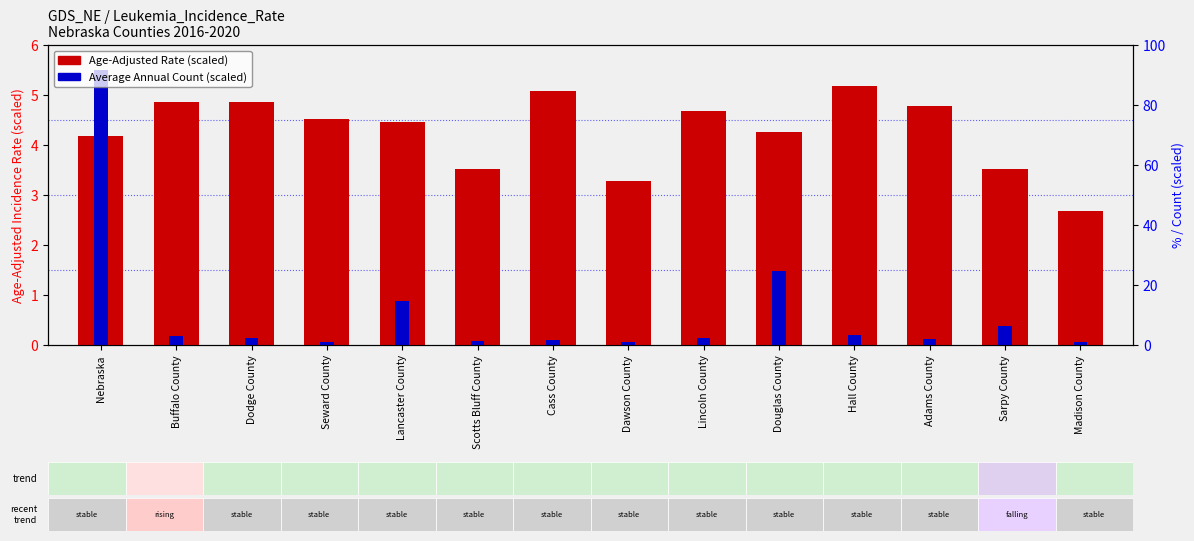

The value of Average Annual Count (scaled) at Douglas County is 1.5. True or false?

True